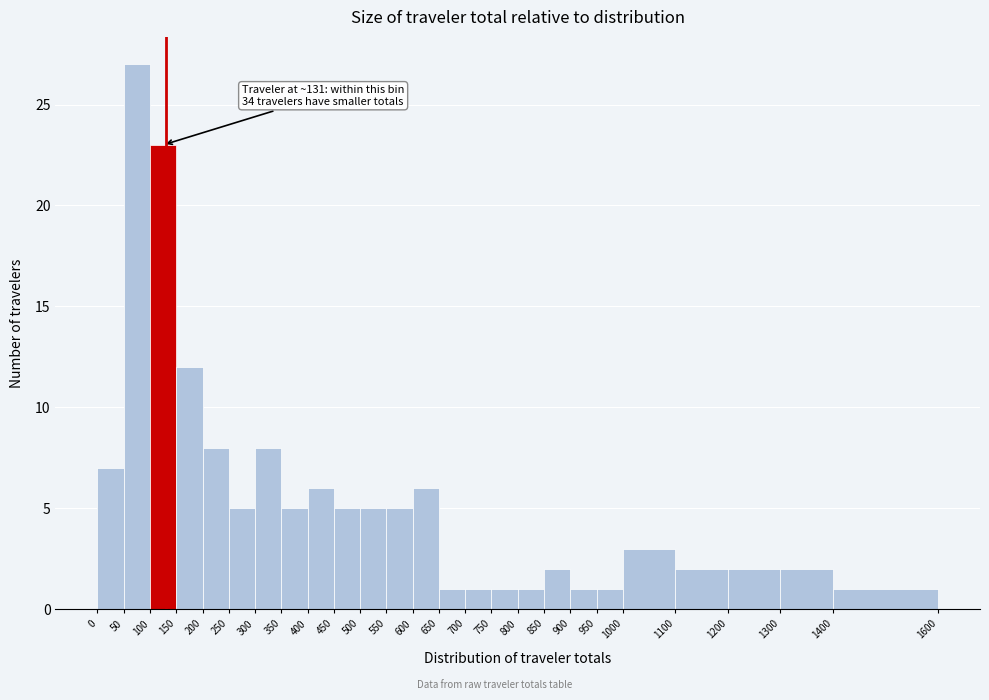

Over which range of the x-axis is the bar tallest?

50 to 100